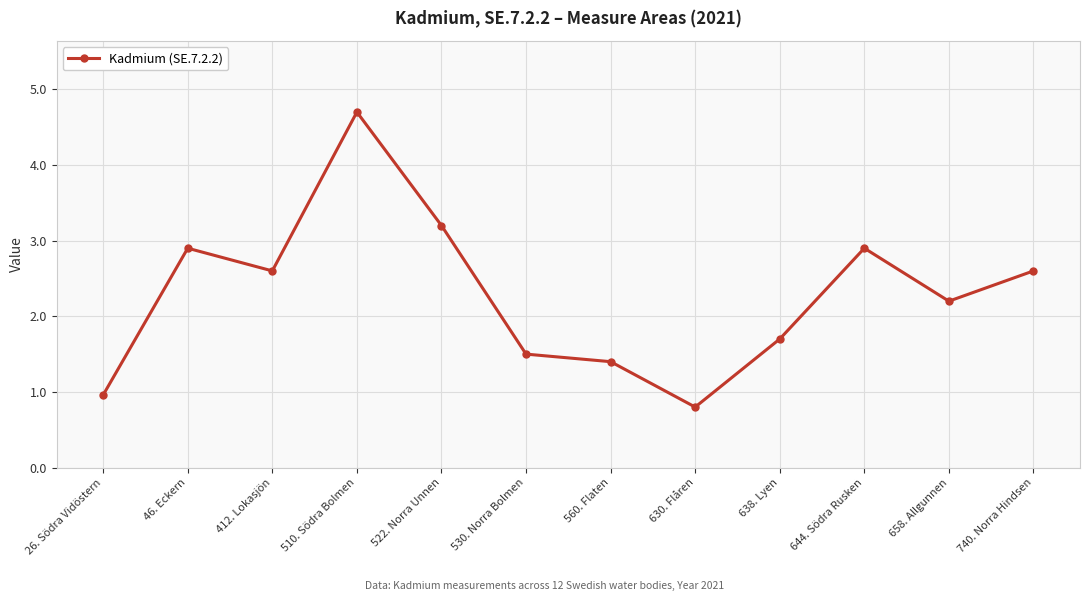

The chart shows a value of 1.5 at 46. Eckern. True or false?

False